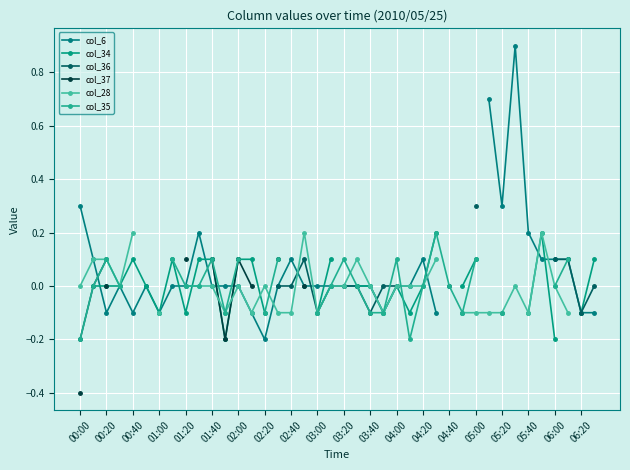

Is it true that col_35 equals -0.2 at 21?

False